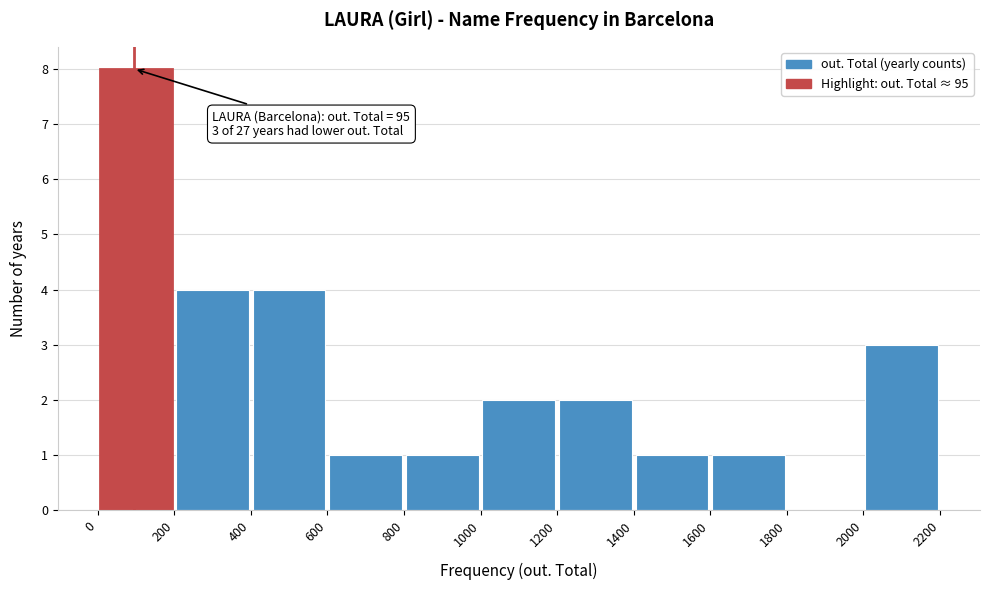

Over which range of the x-axis is the bar tallest?

0 to 200